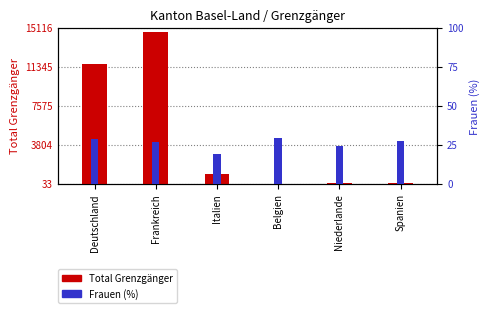

At which category is the sum across all series the highest?

Frankreich